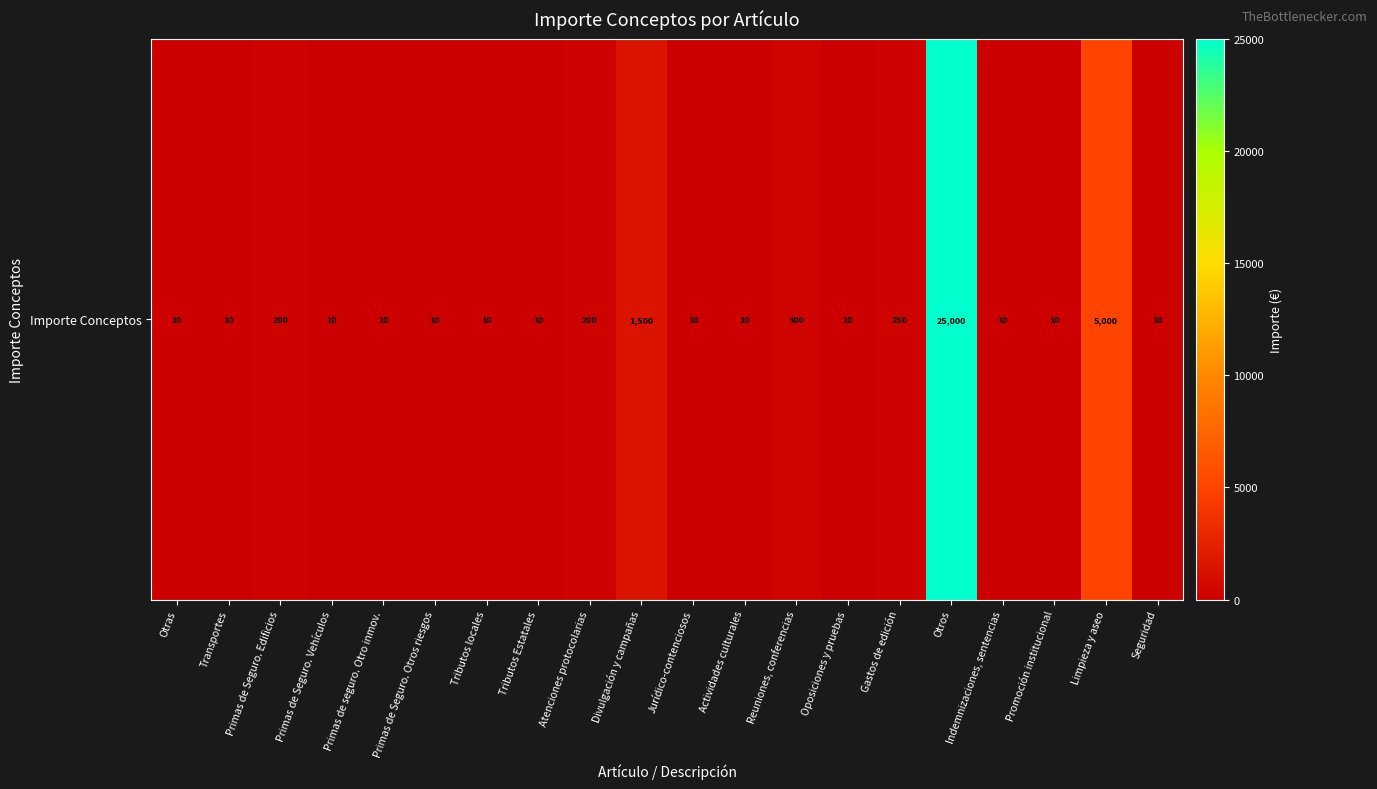

What is the greatest value displayed?

25000